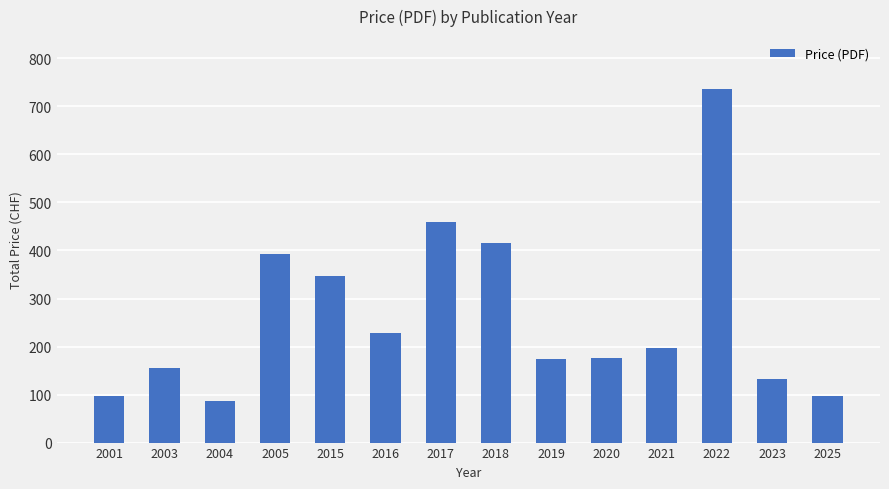

Which category has the lowest value across all series?

2004